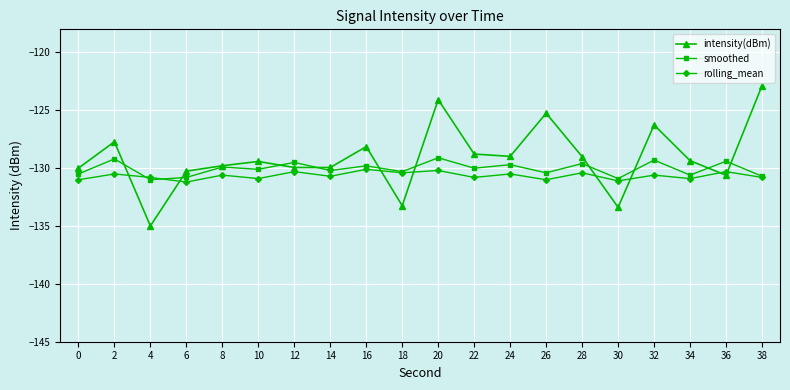

What is the total value across all series at 12?

-389.7